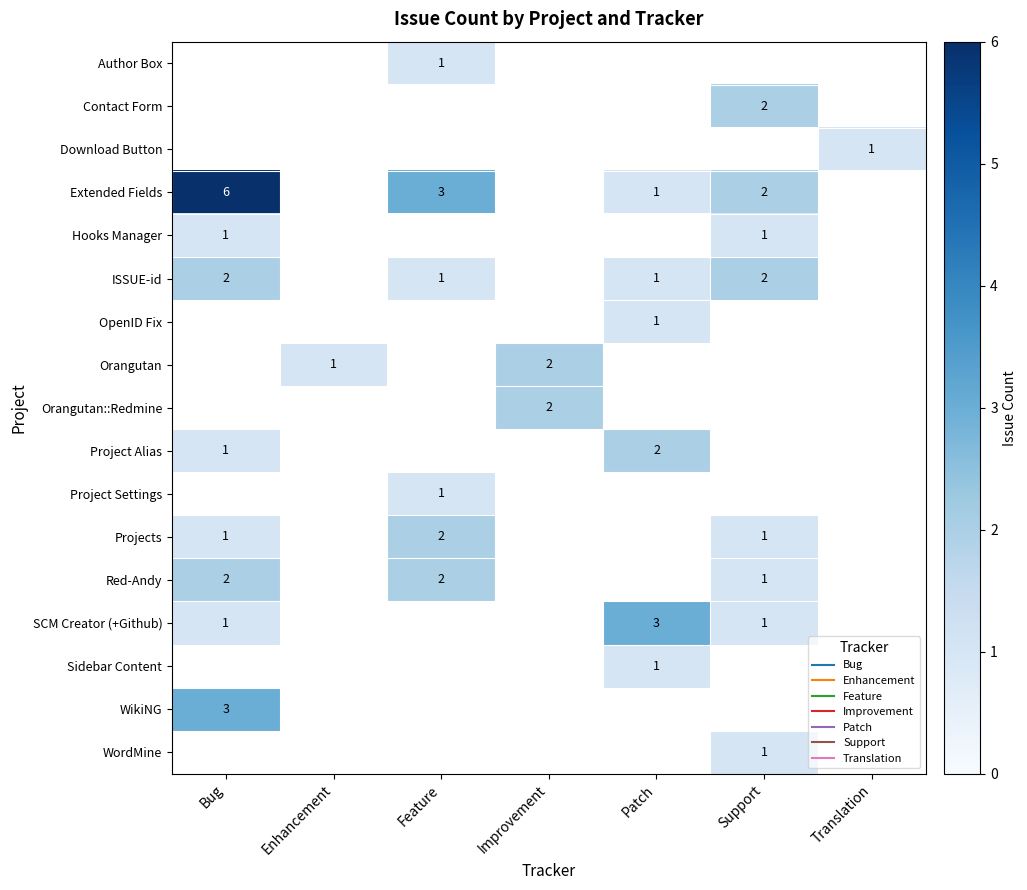

What is the minimum value shown in the chart?

1.0